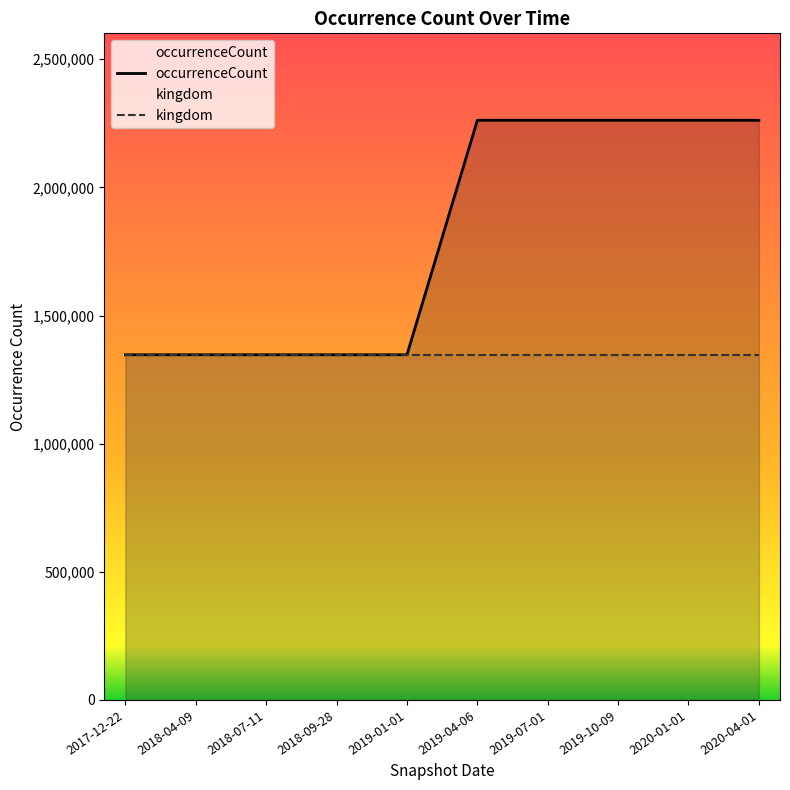

Reading right to left, transcribe all the data shown in this chart.

2261740	2261740	2261740	2261740	2261740	1346772	1346772	1346772	1346772	1346772